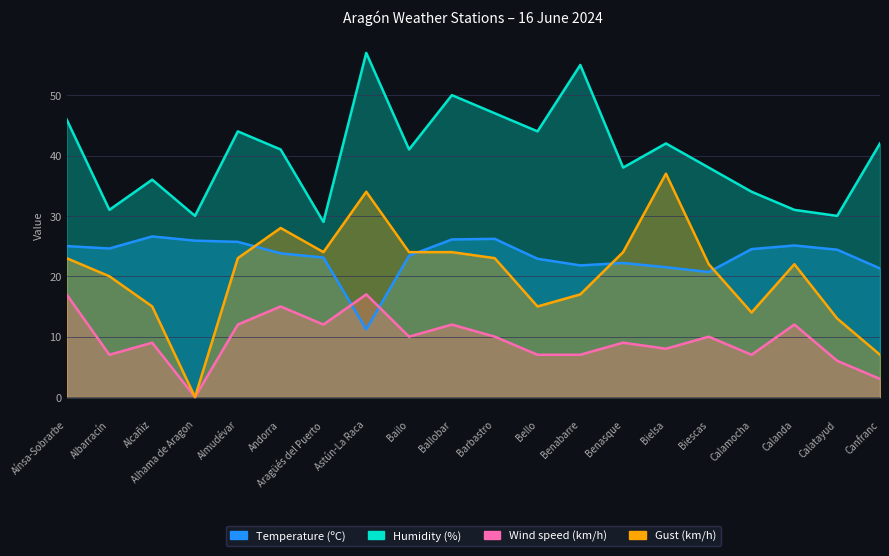

Between Andorra and Benasque, which series saw the biggest shift?

Wind speed (km/h)